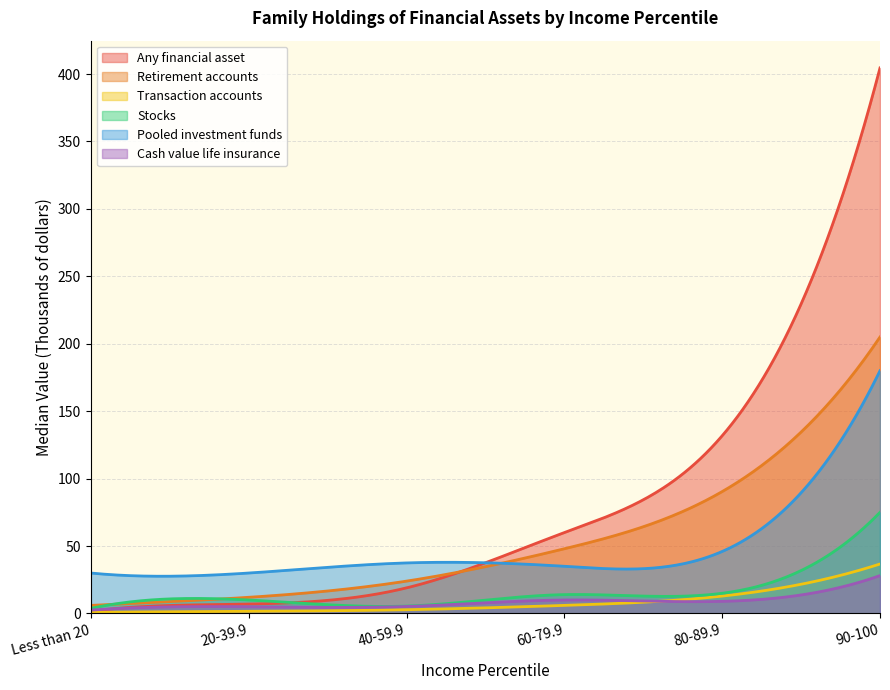

Which series ends up on top after the final intersection of Any financial asset and Stocks?

Any financial asset